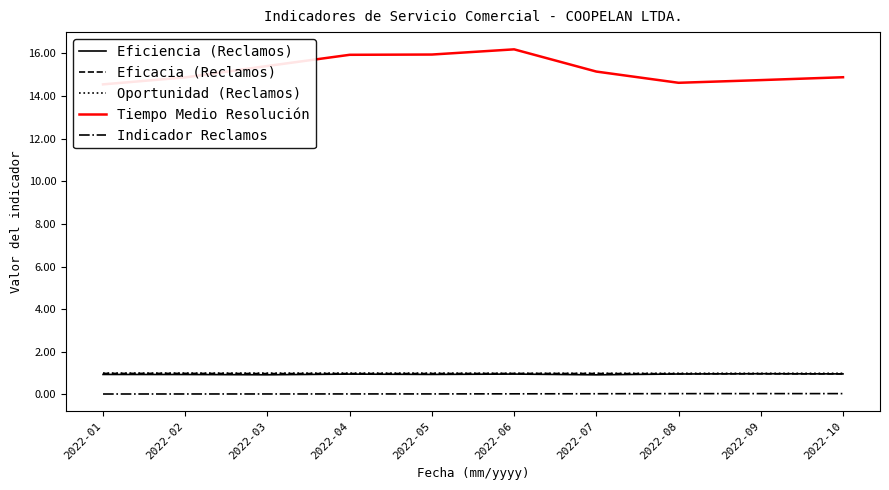

Reading left to right, extract all data points from this chart.

Eficiencia (Reclamos): 0.9	0.9	0.9	1.0	0.9	1.0	0.9	1.0	1.0	1.0
Eficacia (Reclamos): 1.0	1.0	1.0	1.0	1.0	1.0	1.0	1.0	1.0	1.0
Oportunidad (Reclamos): 1.0	1.0	1.0	1.0	1.0	1.0	1.0	1.0	1.0	1.0
Tiempo Medio Resolución: 14.5	14.9	15.4	15.9	15.9	16.2	15.1	14.6	14.7	14.9
Indicador Reclamos: 0.0	0.0	0.0	0.0	0.0	0.0	0.0	0.0	0.0	0.0